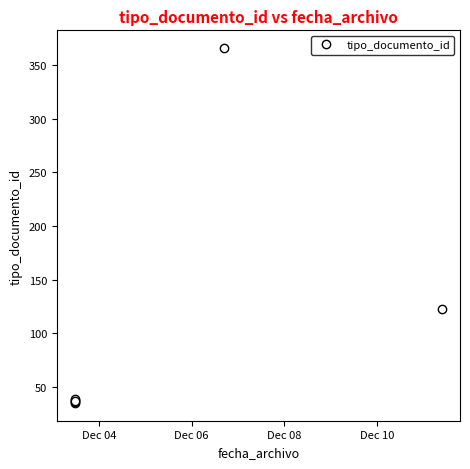

What is the greatest value displayed?

366